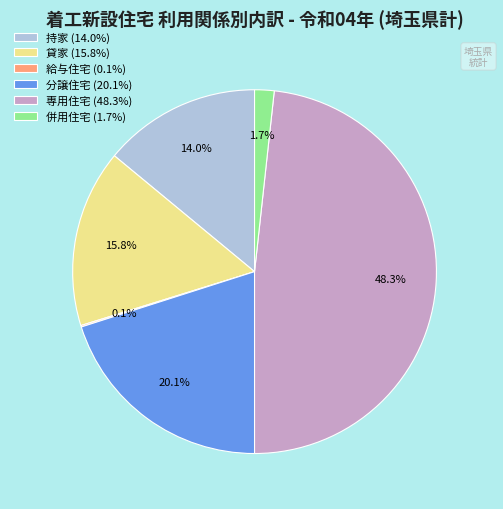

To the nearest percent, what is the difference between the largest and smallest slice percentages?

48%